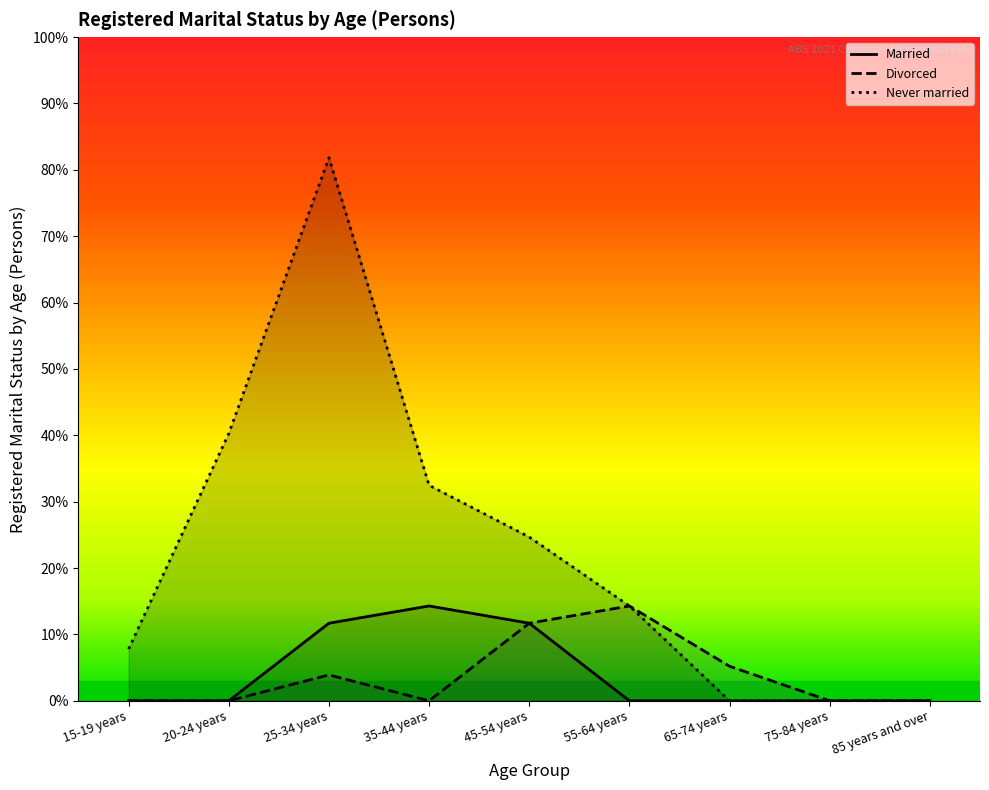

List the series in order of their peak value, highest first.

Never married, Married, Divorced